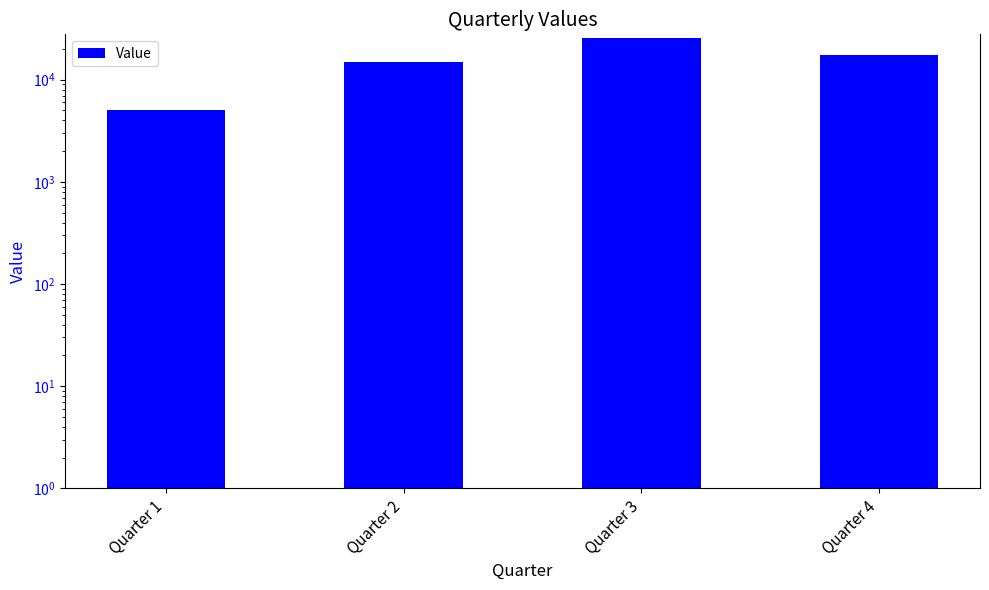

Reading left to right, transcribe all the data shown in this chart.

Quarter 1=5000	Quarter 2=14816	Quarter 3=25633	Quarter 4=17524